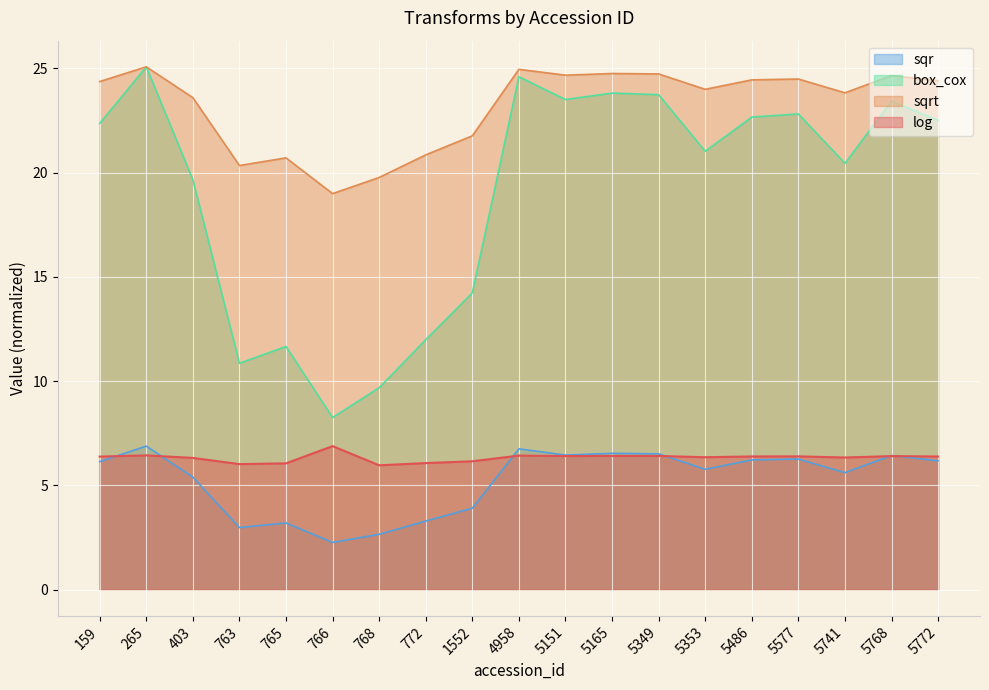

How many interior local valleys does the log series have?

5